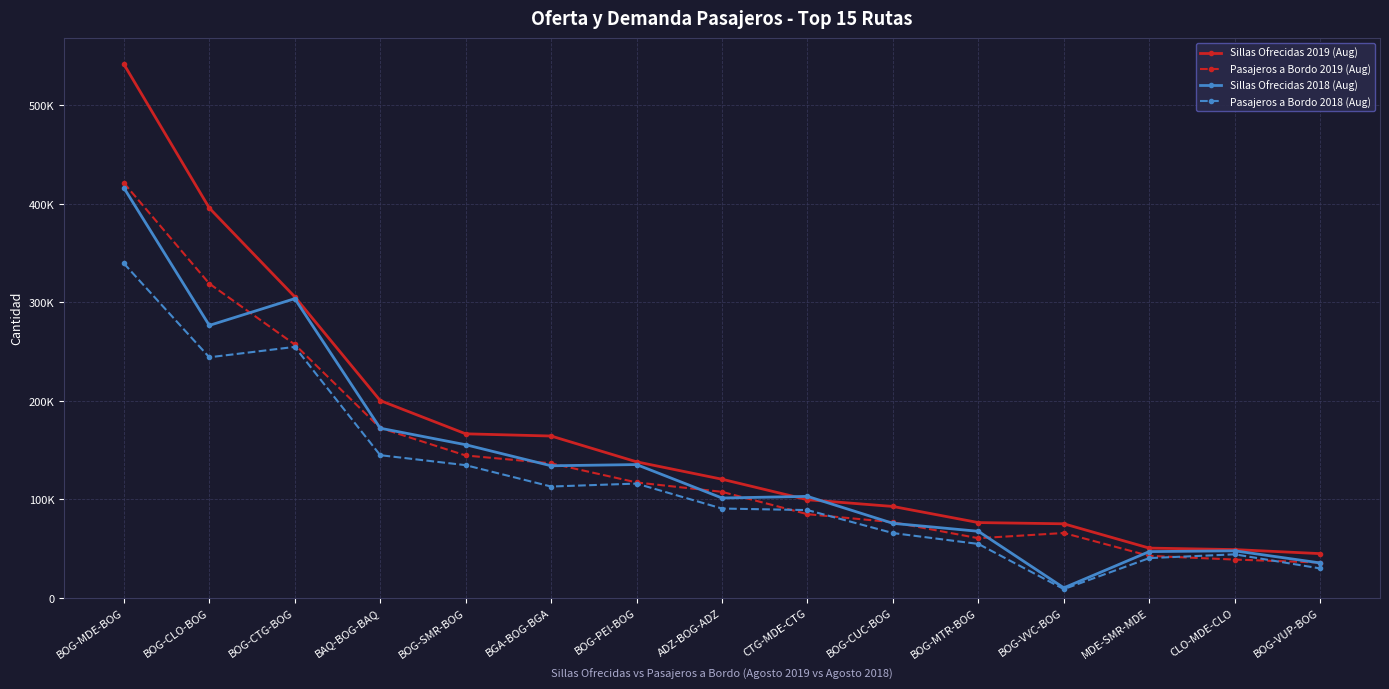

Does the chart have visible grid lines?

Yes